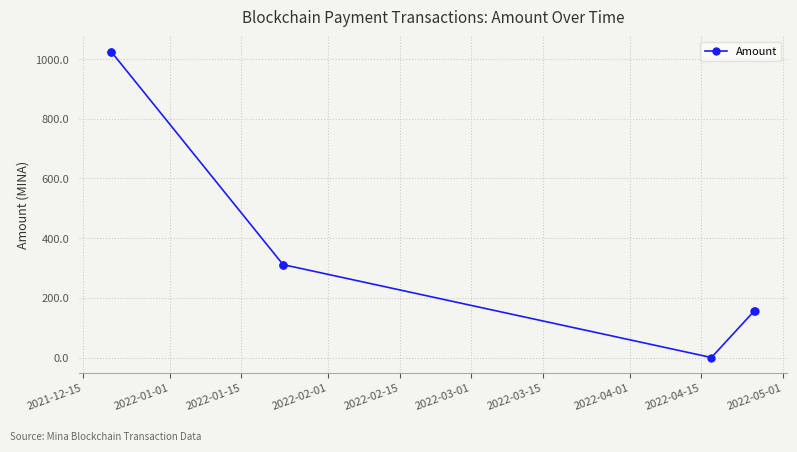

What is the average value?

426.4